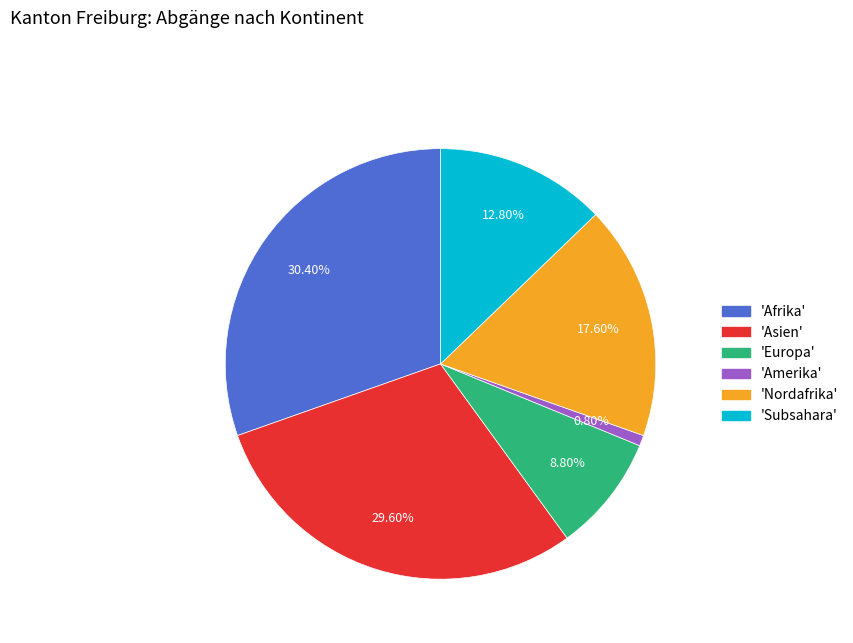

Combined, do 'Asien' and 'Afrika' account for over 50%?

Yes